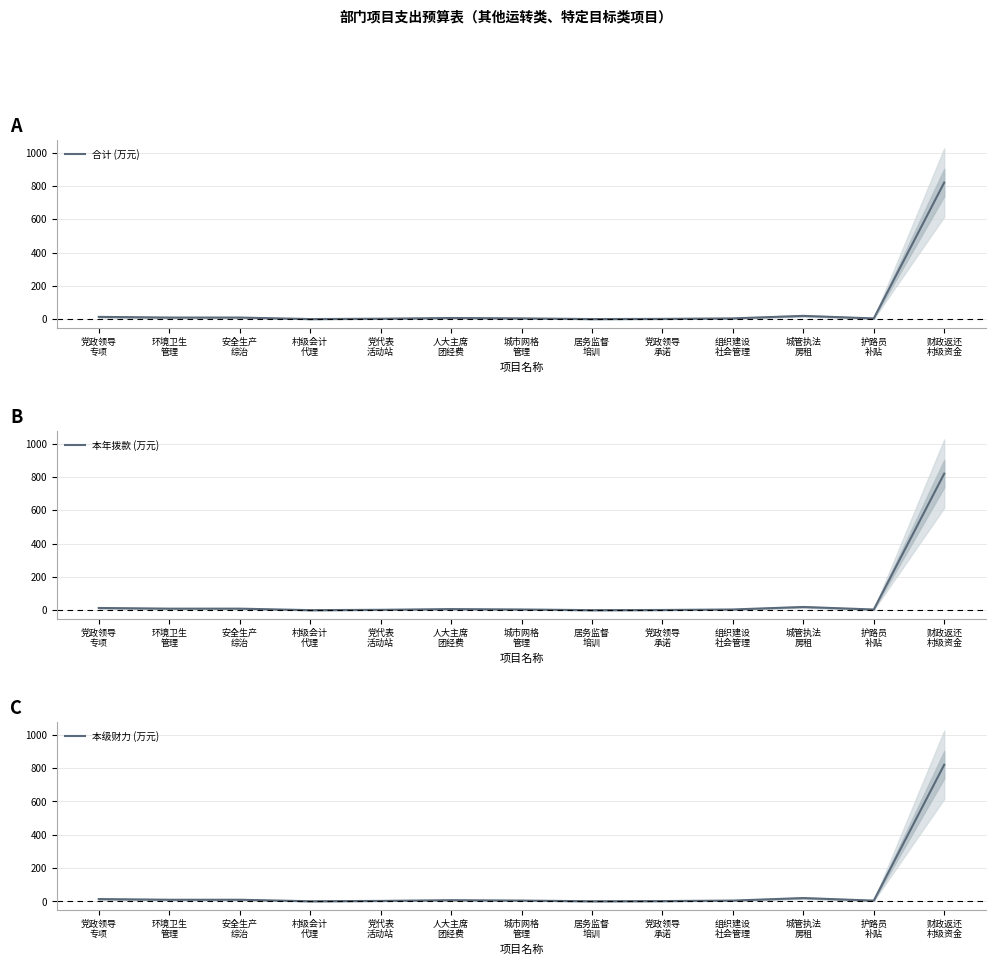

What is the total value across all series at 环境卫生
管理?

30.0